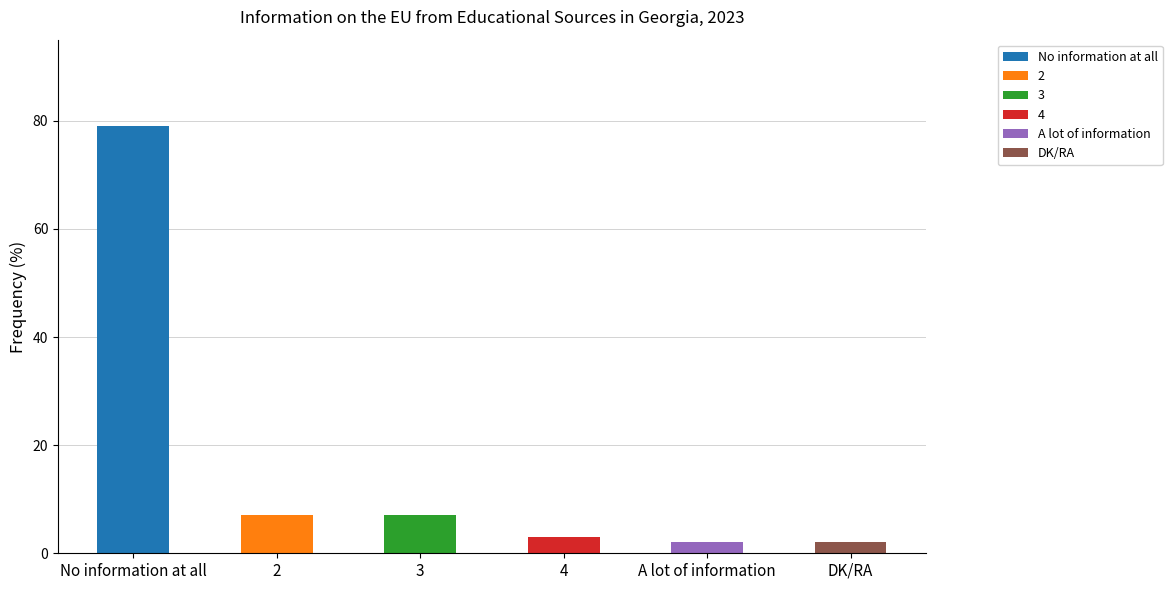

Rank the categories by value from lowest to highest.

A lot of information, DK/RA, 4, 2, 3, No information at all